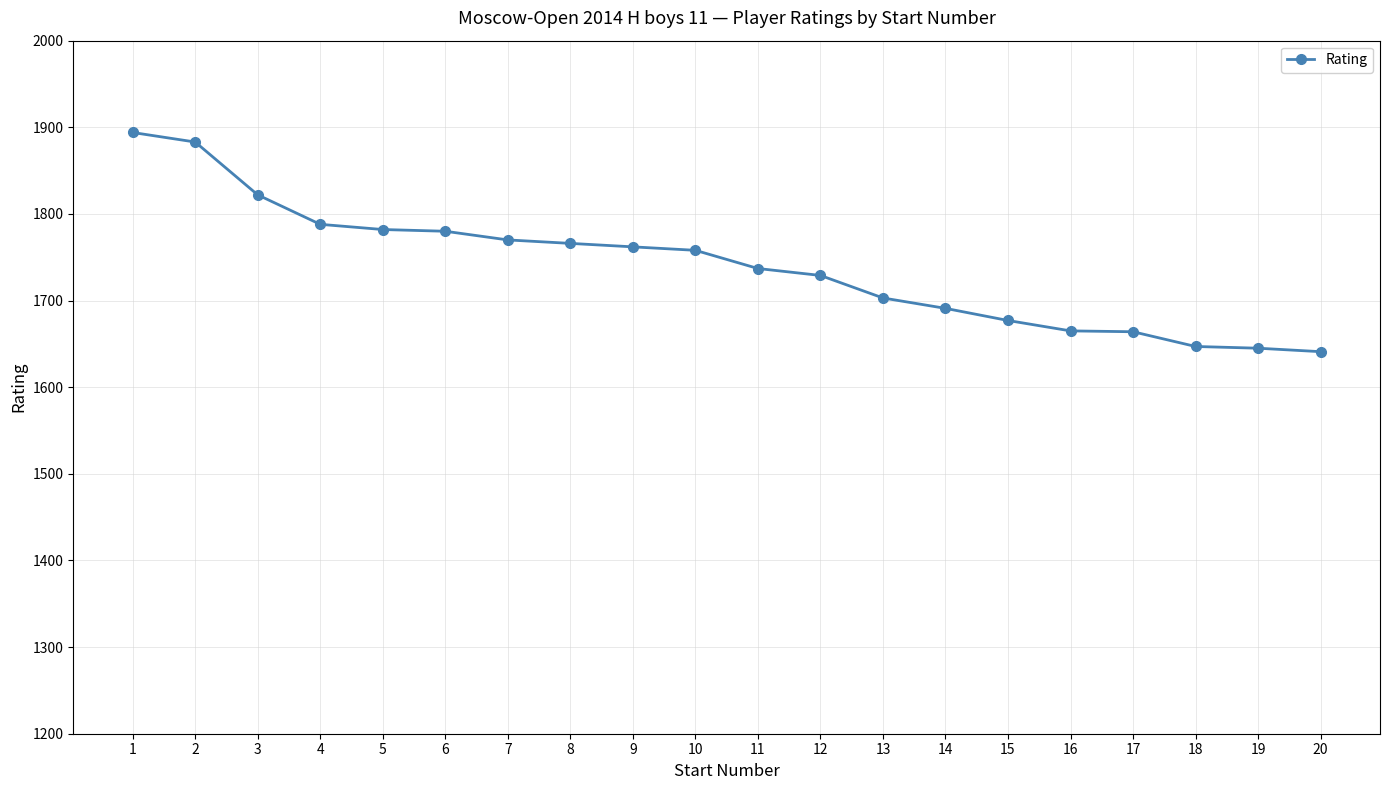

Approximately how many times larger is the value at 16 compared to 3?

0.9